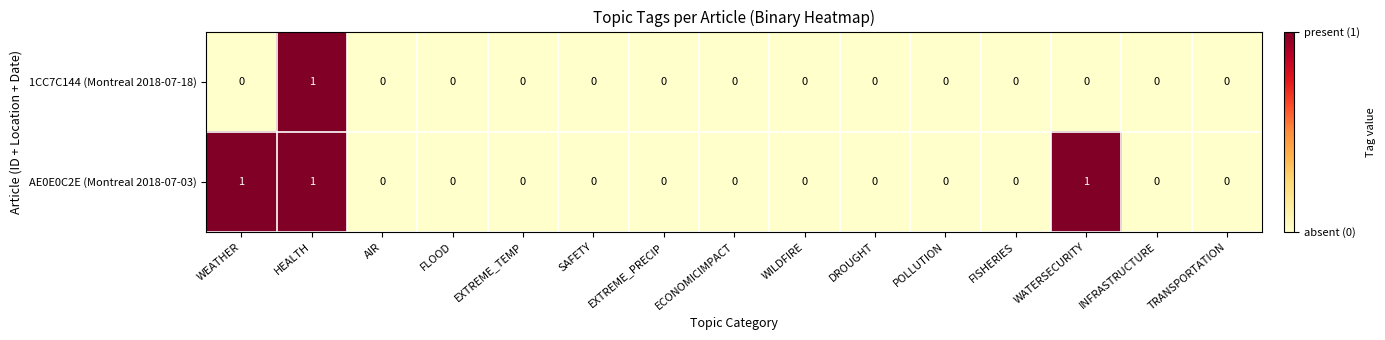

Which category has the highest value in the 1CC7C144 (Montreal 2018-07-18) series?

HEALTH